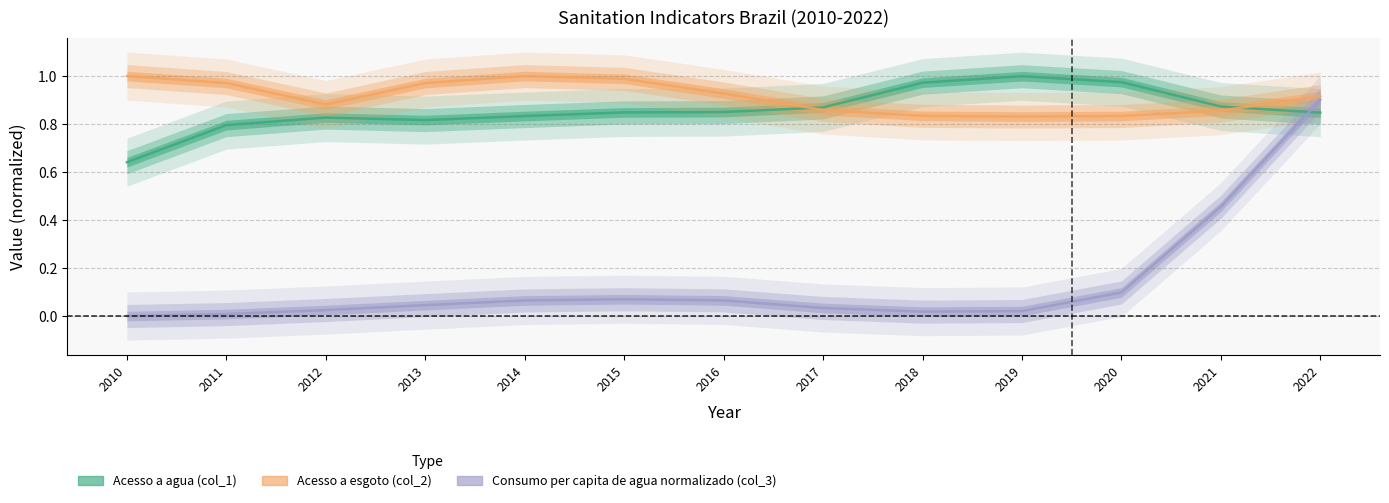

Rank the categories by Consumo per capita de agua normalizado (col_3) value from highest to lowest.

2022, 2021, 2020, 2015, 2016, 2014, 2013, 2017, 2012, 2019, 2018, 2011, 2010